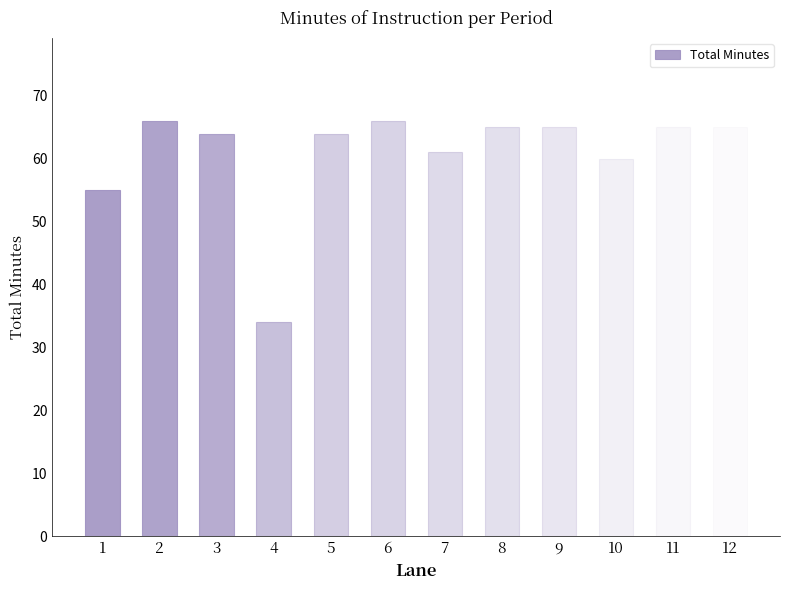

Reading right to left, what are all the values shown in this chart?

12=65.0	11=65.0	10=60.0	9=65.0	8=65.0	7=61.0	6=66.0	5=64.0	4=34.0	3=64.0	2=66.0	1=55.0